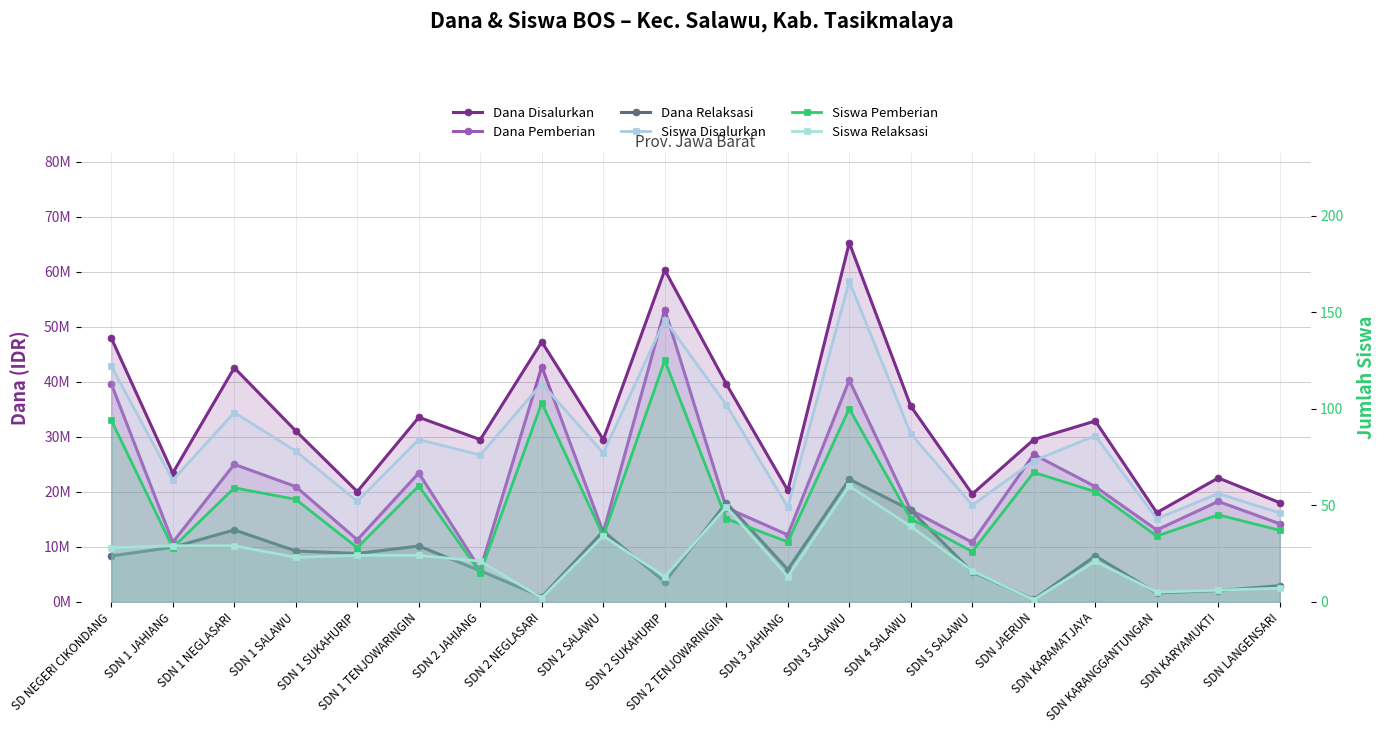

Reading left to right, what are all the values shown in this chart?

Dana Disalurkan: SD NEGERI CIKONDANG=47925000	SDN 1 JAHIANG=23400000	SDN 1 NEGLASARI=42525000	SDN 1 SALAWU=31050000	SDN 1 SUKAHURIP=20025000	SDN 1 TENJOWARINGIN=33525000	SDN 2 JAHIANG=29475000	SDN 2 NEGLASARI=47250000	SDN 2 SALAWU=29475000	SDN 2 SUKAHURIP=60300000	SDN 2 TENJOWARINGIN=39600000	SDN 3 JAHIANG=20250000	SDN 3 SALAWU=65250000	SDN 4 SALAWU=35550000	SDN 5 SALAWU=19575000	SDN JAERUN=29475000	SDN KARAMATJAYA=32850000	SDN KARANGGANTUNGAN=16200000	SDN KARYAMUKTI=22500000	SDN LANGENSARI=18000000
Dana Pemberian: SD NEGERI CIKONDANG=39600000	SDN 1 JAHIANG=10800000	SDN 1 NEGLASARI=24975000	SDN 1 SALAWU=20925000	SDN 1 SUKAHURIP=11250000	SDN 1 TENJOWARINGIN=23400000	SDN 2 JAHIANG=5850000	SDN 2 NEGLASARI=42750000	SDN 2 SALAWU=12600000	SDN 2 SUKAHURIP=53100000	SDN 2 TENJOWARINGIN=17100000	SDN 3 JAHIANG=12150000	SDN 3 SALAWU=40275000	SDN 4 SALAWU=16650000	SDN 5 SALAWU=10800000	SDN JAERUN=26775000	SDN KARAMATJAYA=20925000	SDN KARANGGANTUNGAN=13050000	SDN KARYAMUKTI=18225000	SDN LANGENSARI=14175000
Dana Relaksasi: SD NEGERI CIKONDANG=8325000	SDN 1 JAHIANG=9900000	SDN 1 NEGLASARI=13050000	SDN 1 SALAWU=9225000	SDN 1 SUKAHURIP=8775000	SDN 1 TENJOWARINGIN=10125000	SDN 2 JAHIANG=5625000	SDN 2 NEGLASARI=900000	SDN 2 SALAWU=12825000	SDN 2 SUKAHURIP=3600000	SDN 2 TENJOWARINGIN=18000000	SDN 3 JAHIANG=5850000	SDN 3 SALAWU=22275000	SDN 4 SALAWU=16650000	SDN 5 SALAWU=5400000	SDN JAERUN=450000	SDN KARAMATJAYA=8325000	SDN KARANGGANTUNGAN=1575000	SDN KARYAMUKTI=2025000	SDN LANGENSARI=2925000
Siswa Disalurkan: SD NEGERI CIKONDANG=122	SDN 1 JAHIANG=63	SDN 1 NEGLASARI=98	SDN 1 SALAWU=78	SDN 1 SUKAHURIP=52	SDN 1 TENJOWARINGIN=84	SDN 2 JAHIANG=76	SDN 2 NEGLASARI=113	SDN 2 SALAWU=77	SDN 2 SUKAHURIP=146	SDN 2 TENJOWARINGIN=102	SDN 3 JAHIANG=49	SDN 3 SALAWU=166	SDN 4 SALAWU=87	SDN 5 SALAWU=50	SDN JAERUN=73	SDN KARAMATJAYA=86	SDN KARANGGANTUNGAN=43	SDN KARYAMUKTI=56	SDN LANGENSARI=46
Siswa Pemberian: SD NEGERI CIKONDANG=94	SDN 1 JAHIANG=28	SDN 1 NEGLASARI=59	SDN 1 SALAWU=53	SDN 1 SUKAHURIP=28	SDN 1 TENJOWARINGIN=60	SDN 2 JAHIANG=15	SDN 2 NEGLASARI=103	SDN 2 SALAWU=34	SDN 2 SUKAHURIP=125	SDN 2 TENJOWARINGIN=43	SDN 3 JAHIANG=31	SDN 3 SALAWU=100	SDN 4 SALAWU=43	SDN 5 SALAWU=26	SDN JAERUN=67	SDN KARAMATJAYA=57	SDN KARANGGANTUNGAN=34	SDN KARYAMUKTI=45	SDN LANGENSARI=37
Siswa Relaksasi: SD NEGERI CIKONDANG=28	SDN 1 JAHIANG=29	SDN 1 NEGLASARI=29	SDN 1 SALAWU=23	SDN 1 SUKAHURIP=24	SDN 1 TENJOWARINGIN=24	SDN 2 JAHIANG=21	SDN 2 NEGLASARI=2	SDN 2 SALAWU=34	SDN 2 SUKAHURIP=13	SDN 2 TENJOWARINGIN=49	SDN 3 JAHIANG=13	SDN 3 SALAWU=60	SDN 4 SALAWU=39	SDN 5 SALAWU=16	SDN JAERUN=1	SDN KARAMATJAYA=21	SDN KARANGGANTUNGAN=5	SDN KARYAMUKTI=6	SDN LANGENSARI=7